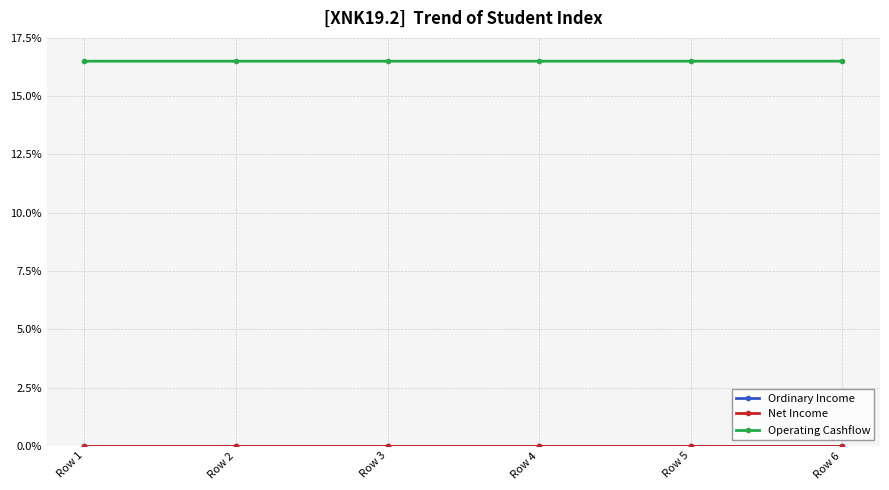

How many lines are shown in the chart?

3